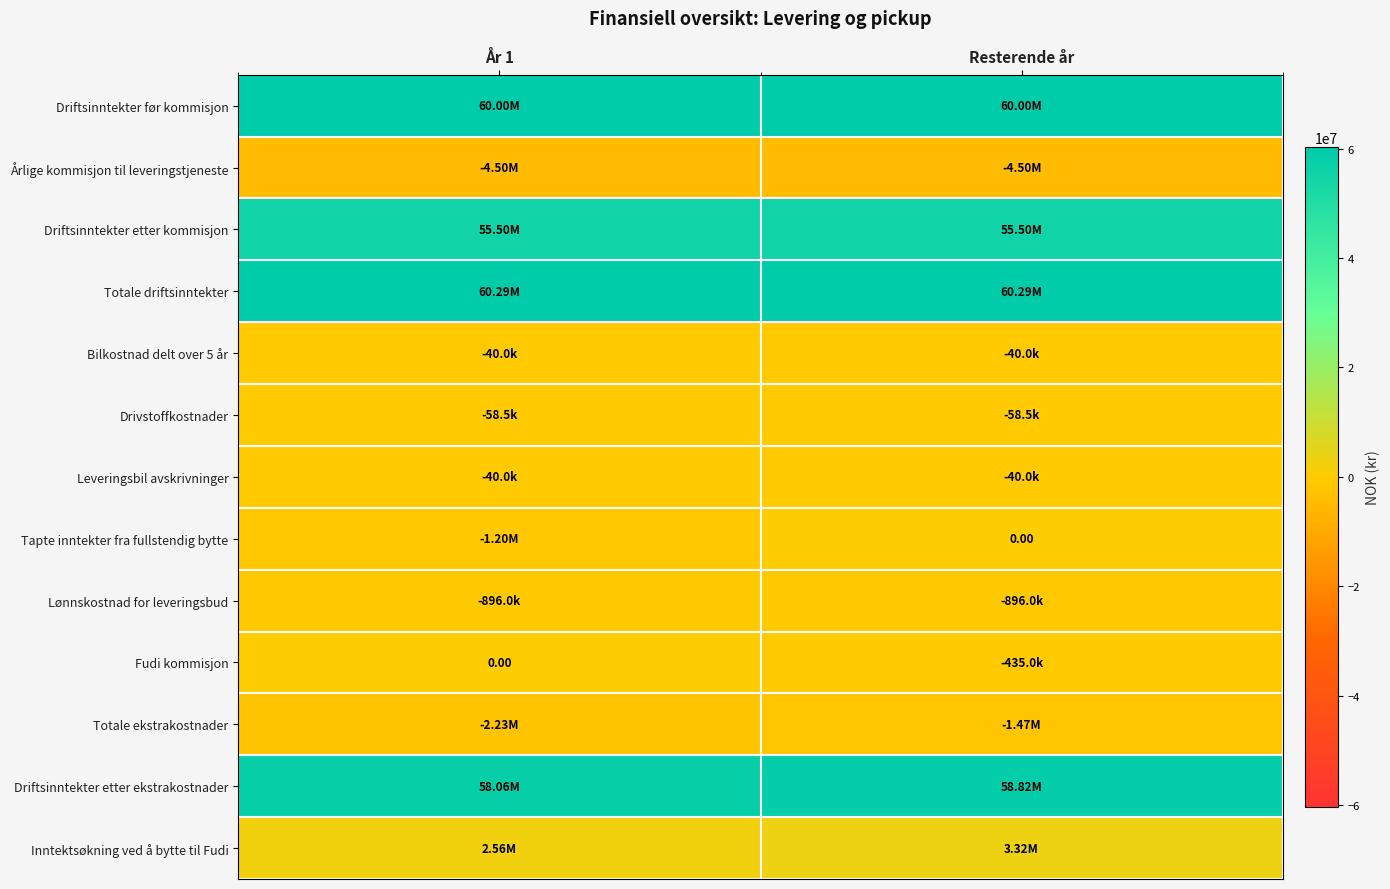

The Bilkostnad delt over 5 år series shows -40000.0 at Resterende år. True or false?

True